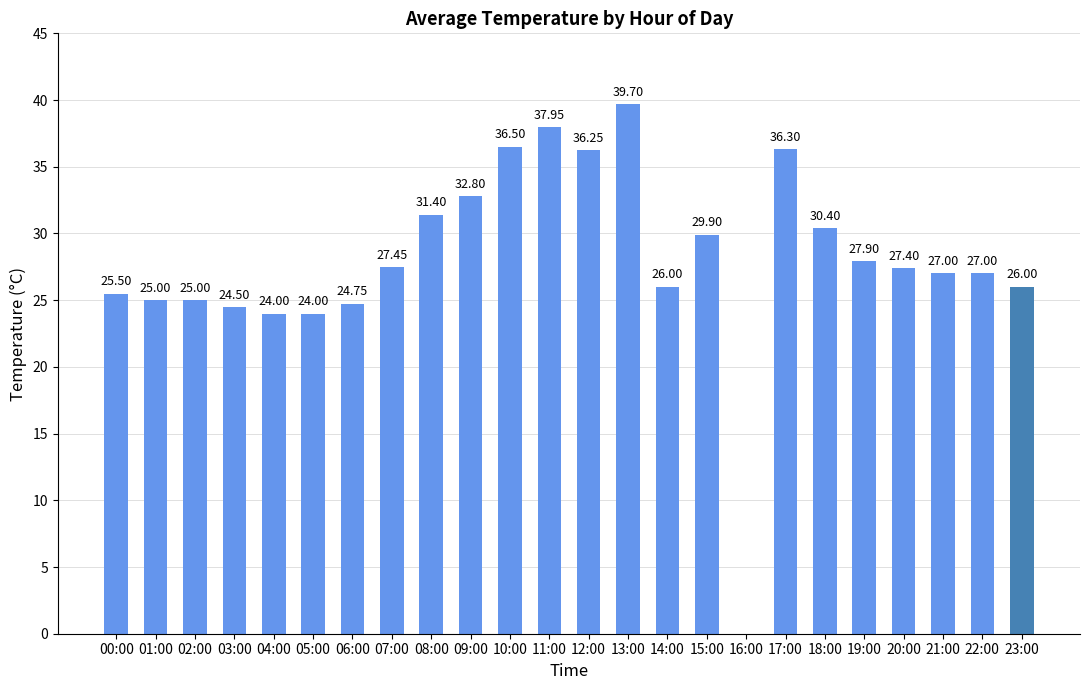

What is the sum of all values?

672.7